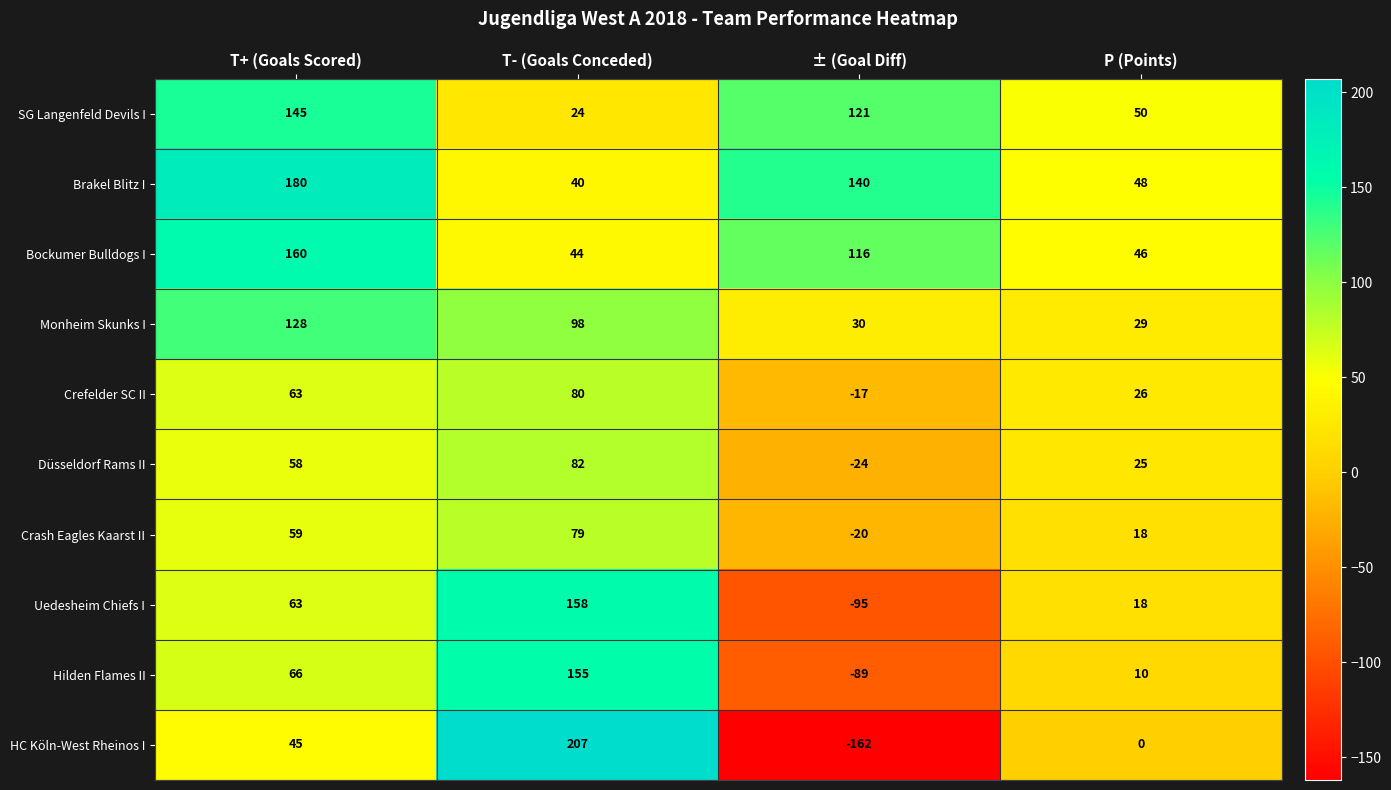

Which series has the widest spread of values?

HC Köln-West Rheinos I